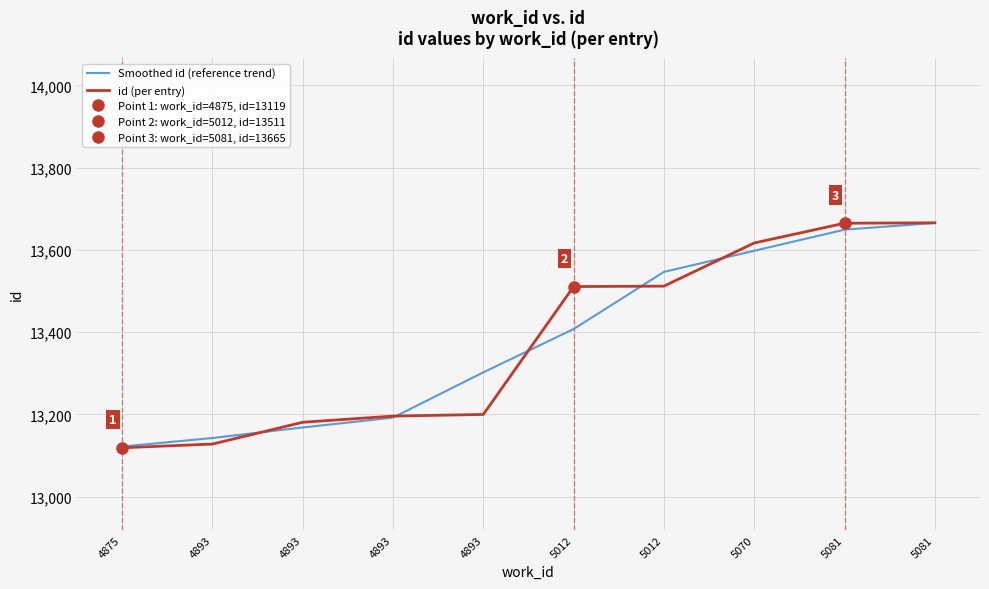

After their last crossing, which series has the higher values: id (per entry) or Smoothed id (reference trend)?

id (per entry)